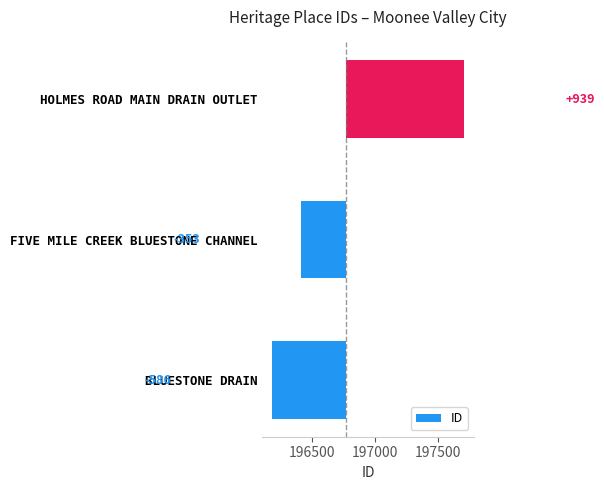

How many series are shown in this chart?

1